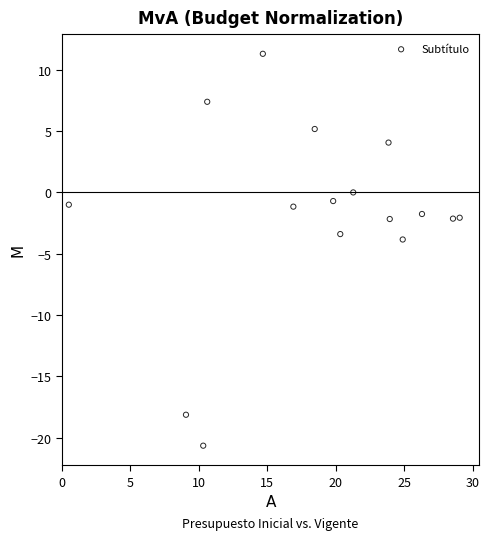

What is the range of Y values (max minus min)?

31.9